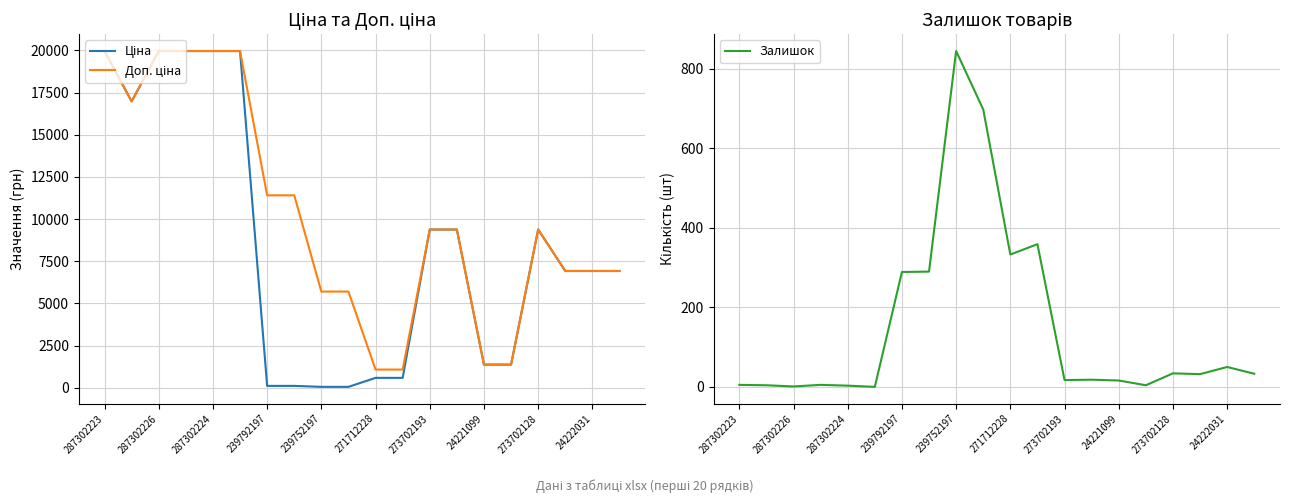

True or false: Доп. ціна and Залишок intersect in this chart.

False